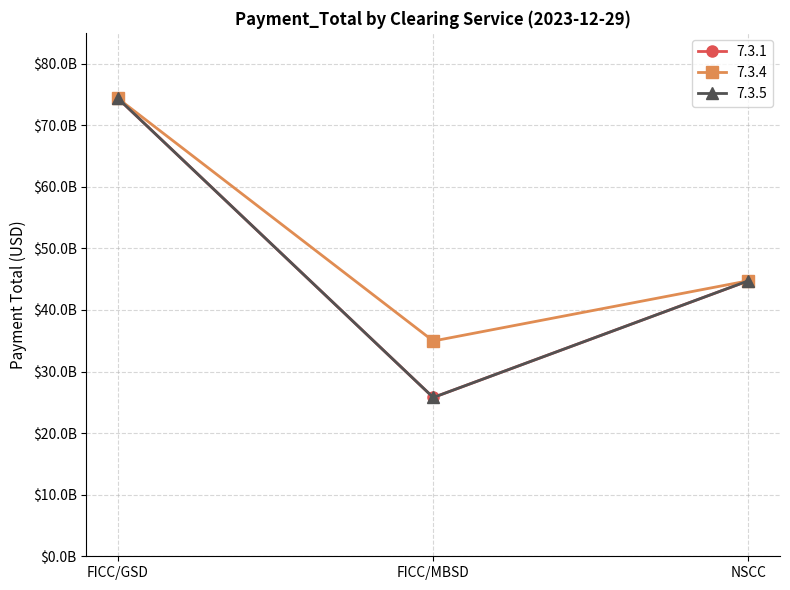

Is this an area chart (filled region under the line)?

No